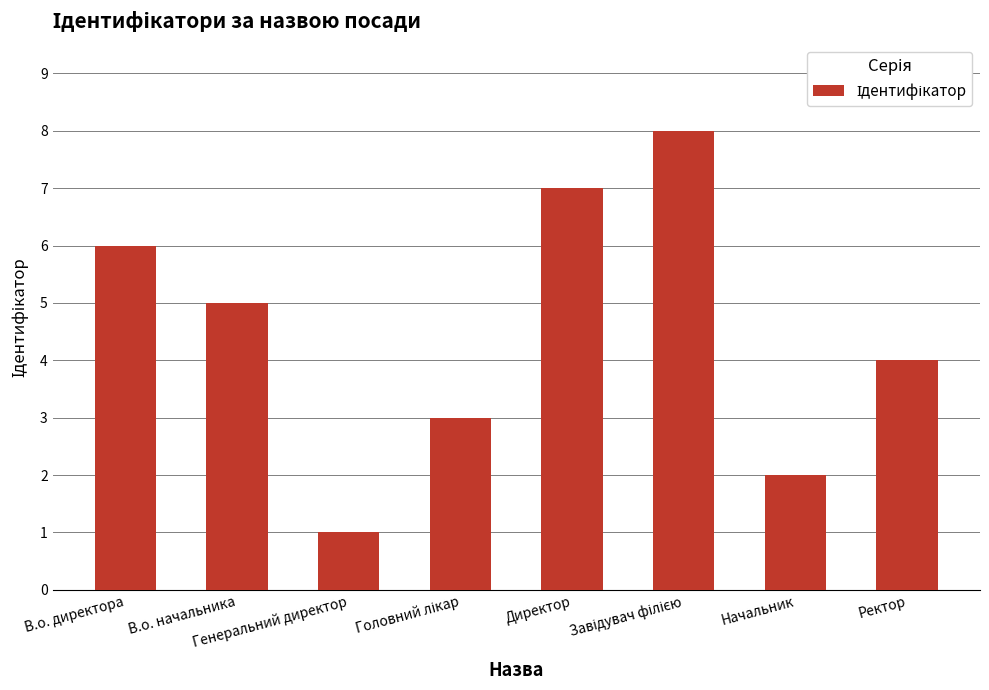

True or false: the data shows 2 at Генеральний директор.

False